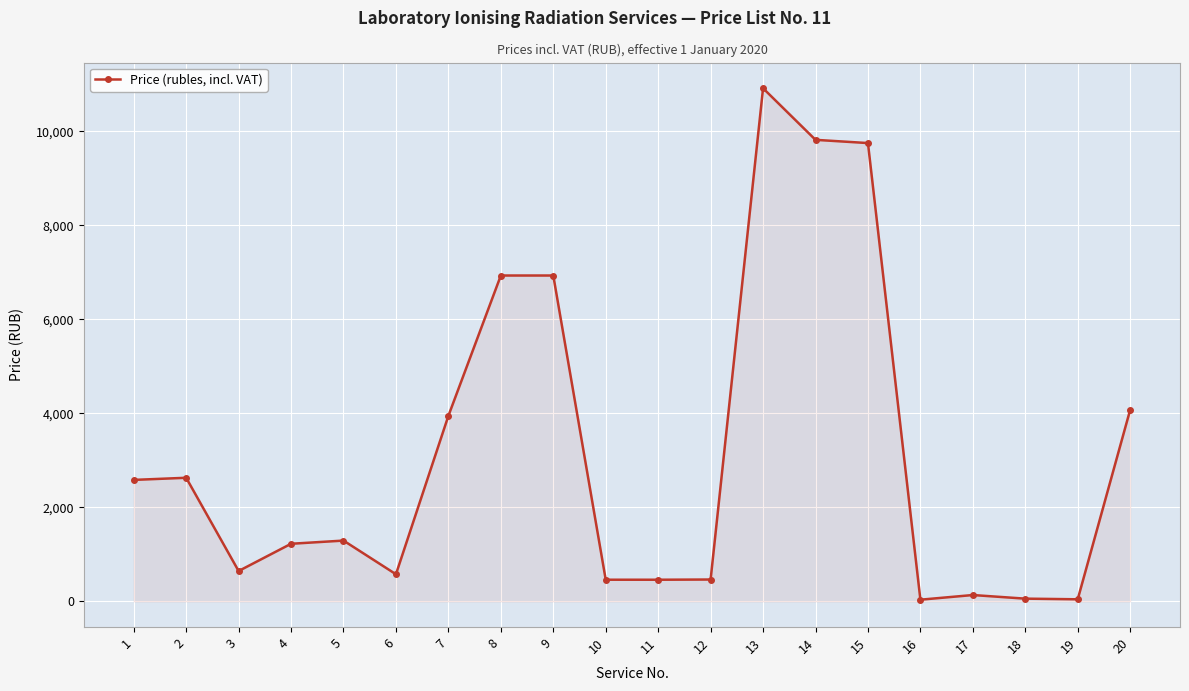

The value at 1 is 2585.0. True or false?

True